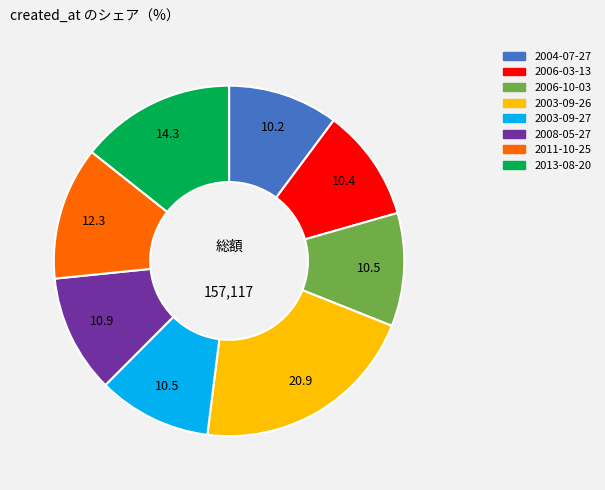

Count the number of slices in the pie.

8